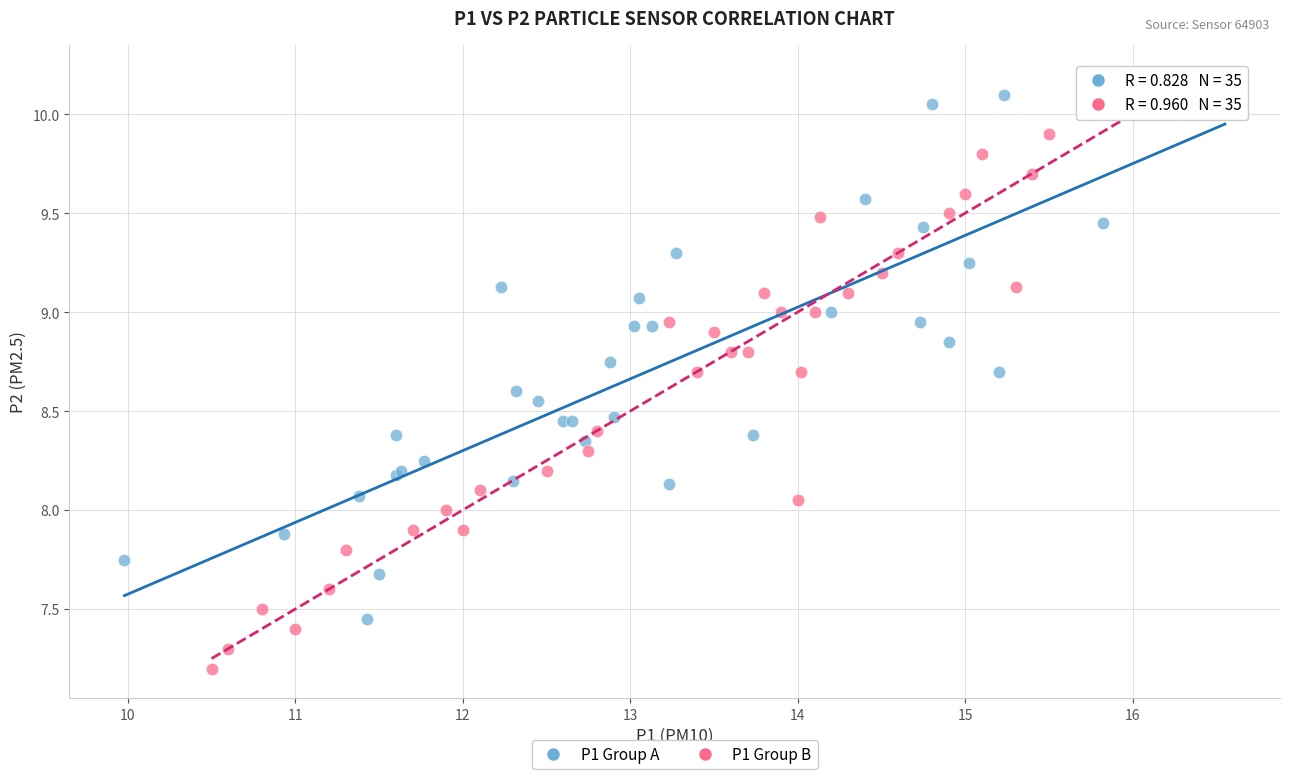

Which series has the largest Y range (max minus min)?

P1 Group B